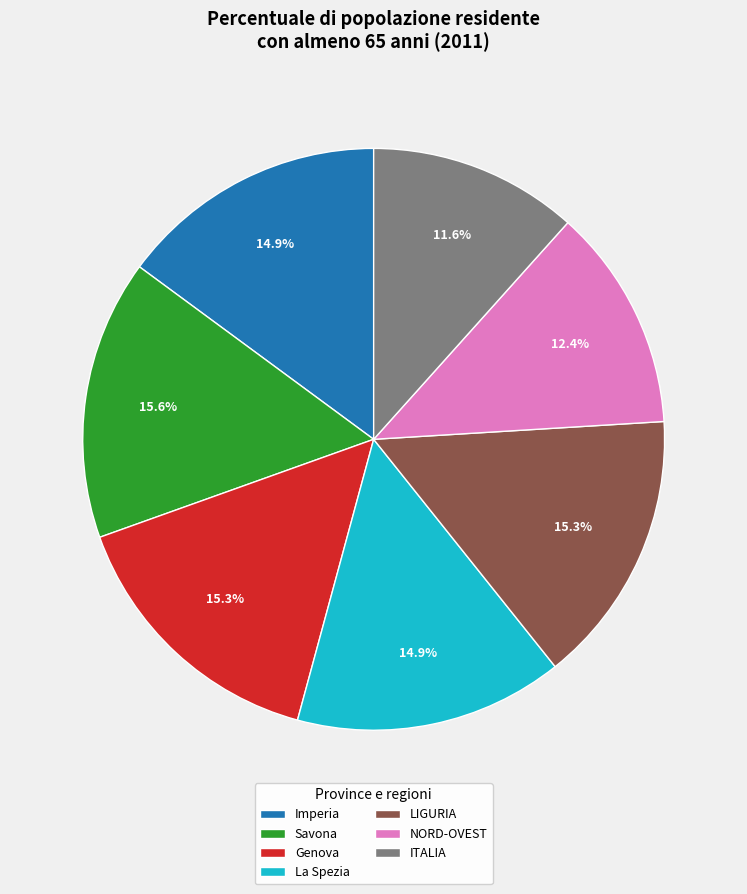

The Genova slice represents 28% of the pie. True or false?

False